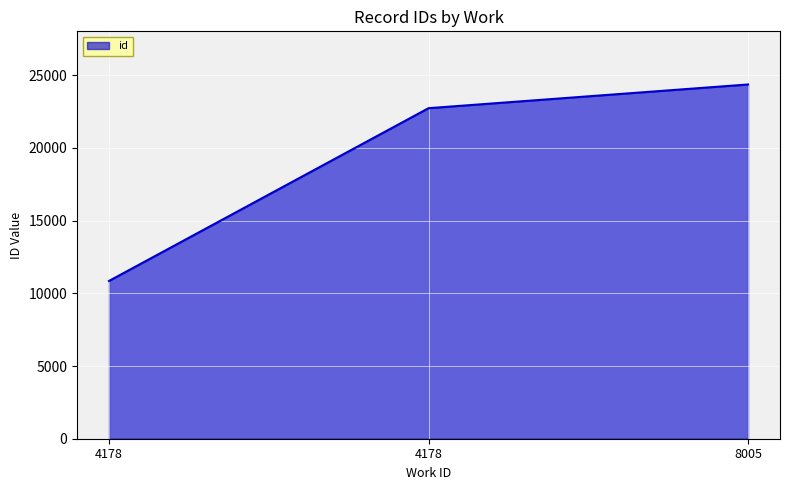

Between 4178 and 8005, which is larger?

8005